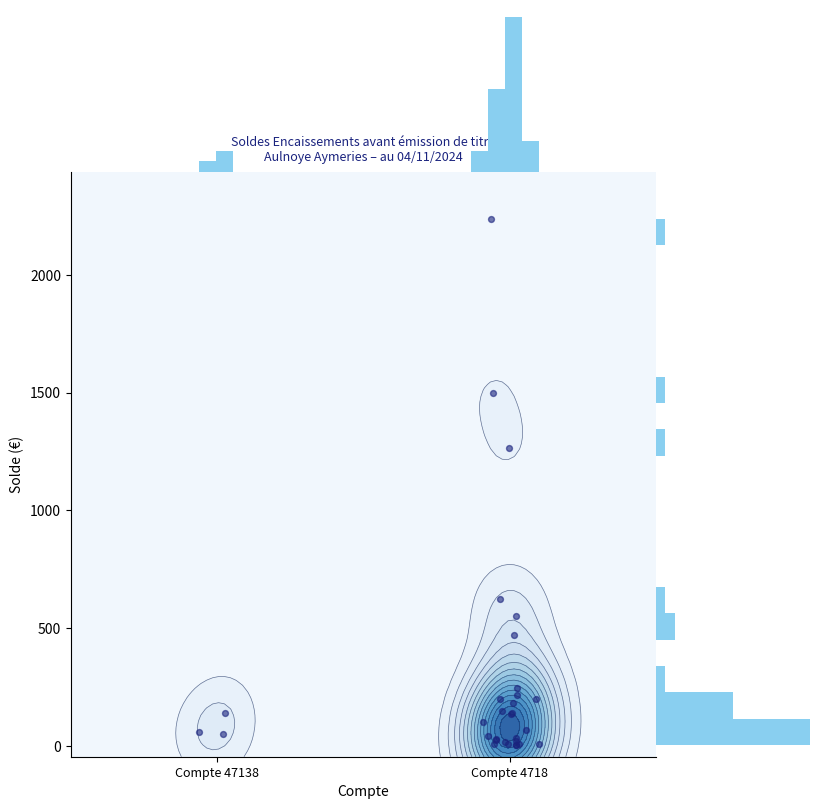

The value at 20 is 9.4. True or false?

True